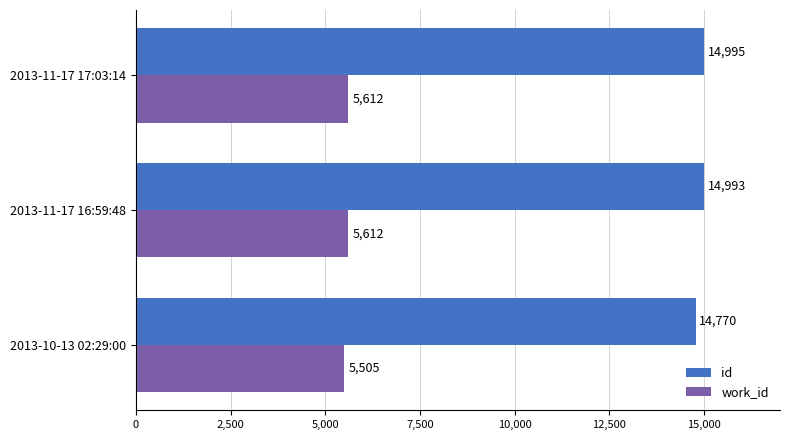

At how many categories does at least one series exceed 9995?

3